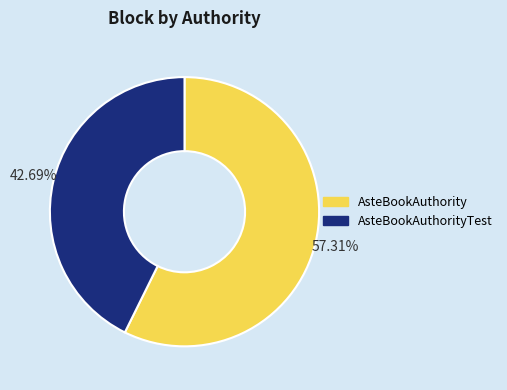

What is the majority slice?

AsteBookAuthority